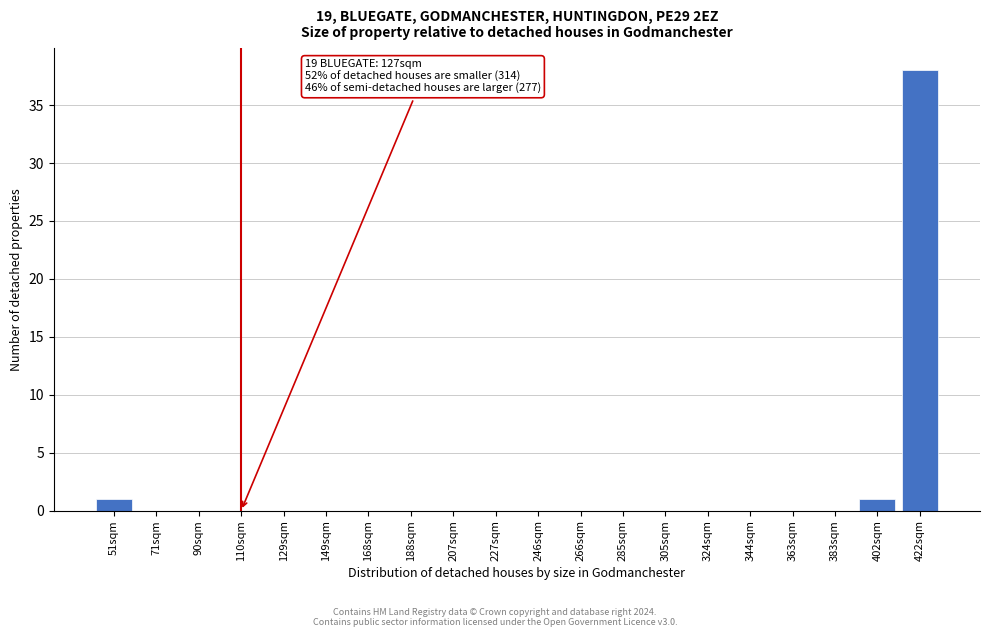

Reading left to right, what are all the values shown in this chart?

51sqm=1	71sqm=0	90sqm=0	110sqm=0	129sqm=0	149sqm=0	168sqm=0	188sqm=0	207sqm=0	227sqm=0	246sqm=0	266sqm=0	285sqm=0	305sqm=0	324sqm=0	344sqm=0	363sqm=0	383sqm=0	402sqm=1	422sqm=38